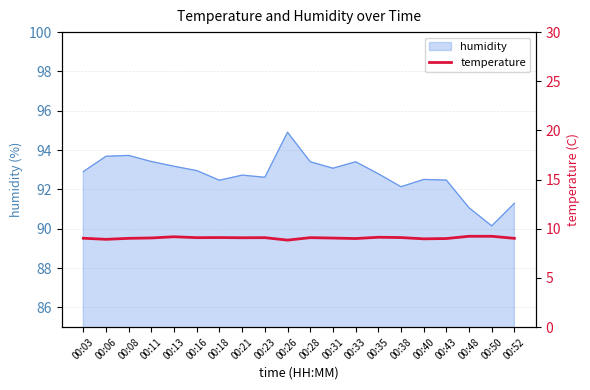

Which category has the lowest value in the humidity series?

00:50